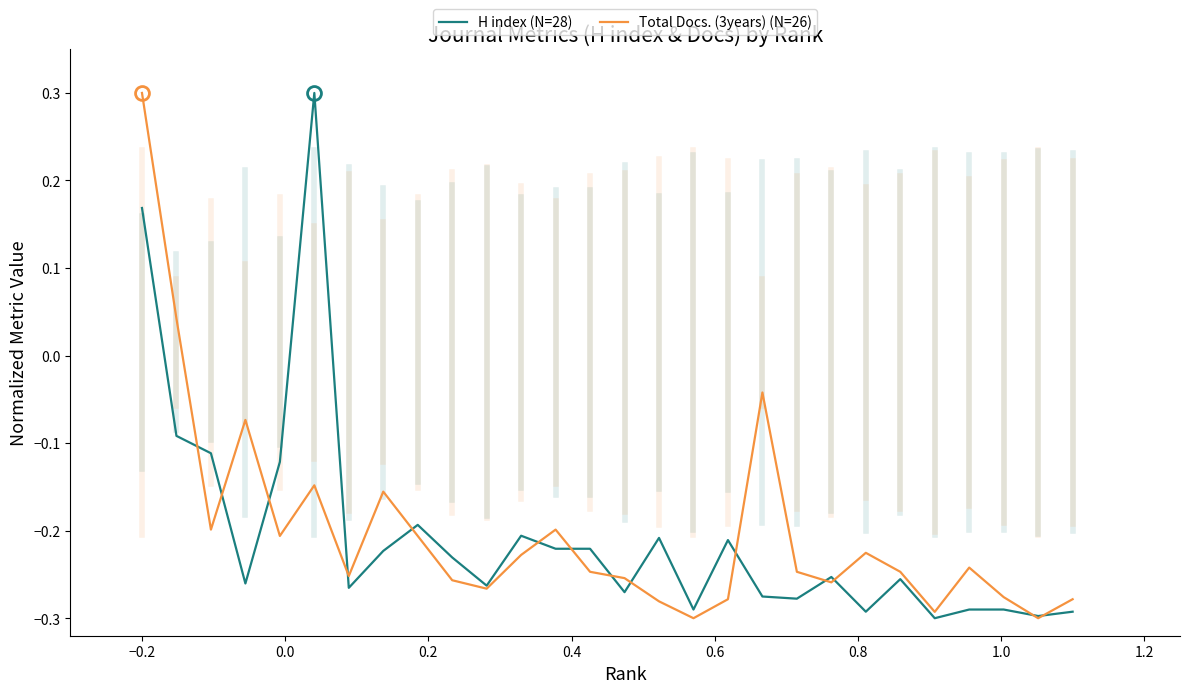

What is the greatest value displayed?

0.3